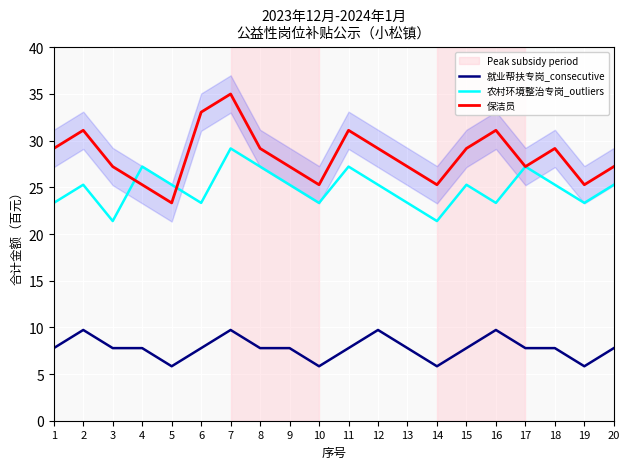

What is the average value of the 保洁员 series?

28.4